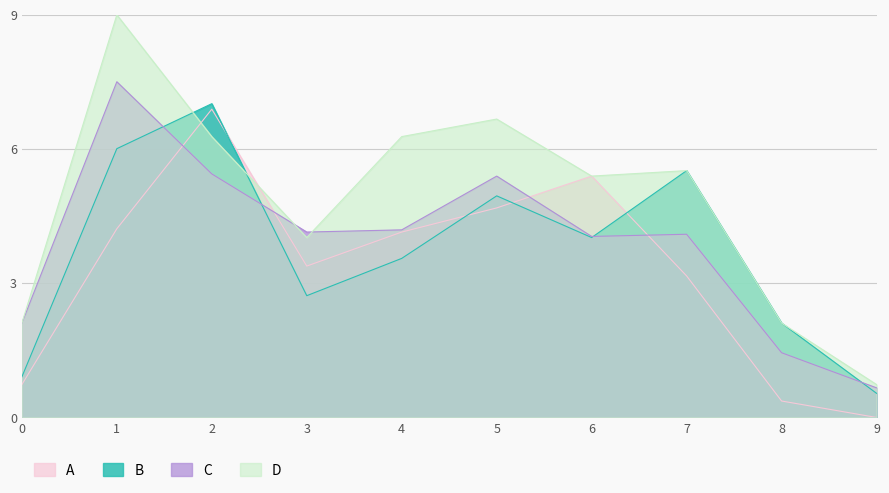

Count the number of categories in the chart.

10